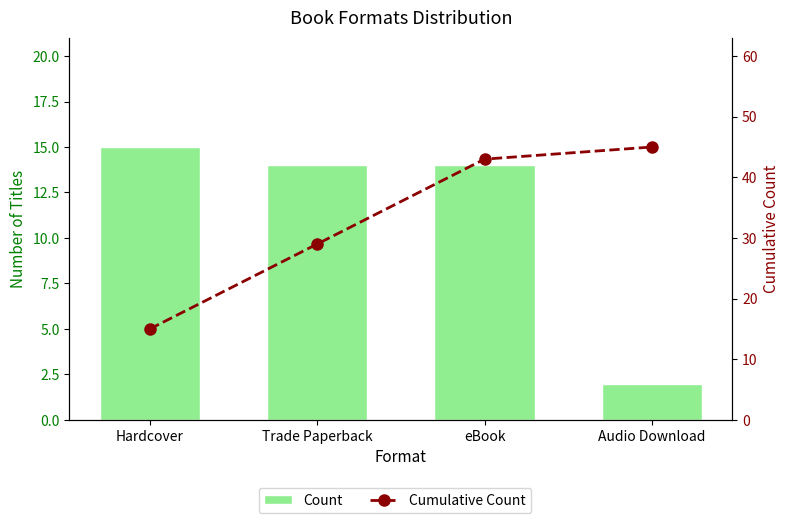

True or false: Count has a value of 14 at eBook.

True